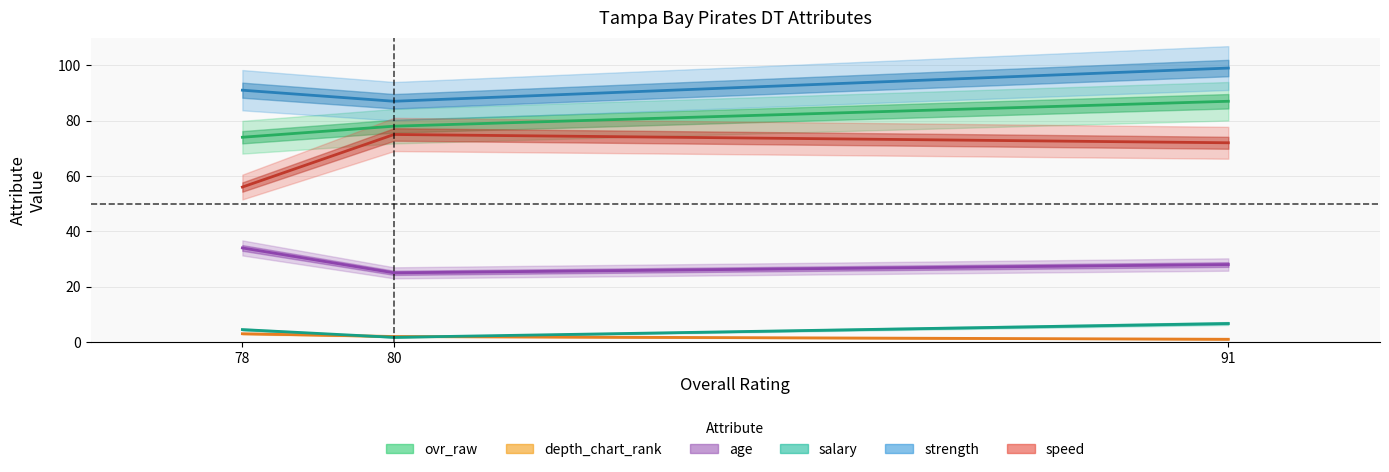

Which series has the widest spread of values?

speed